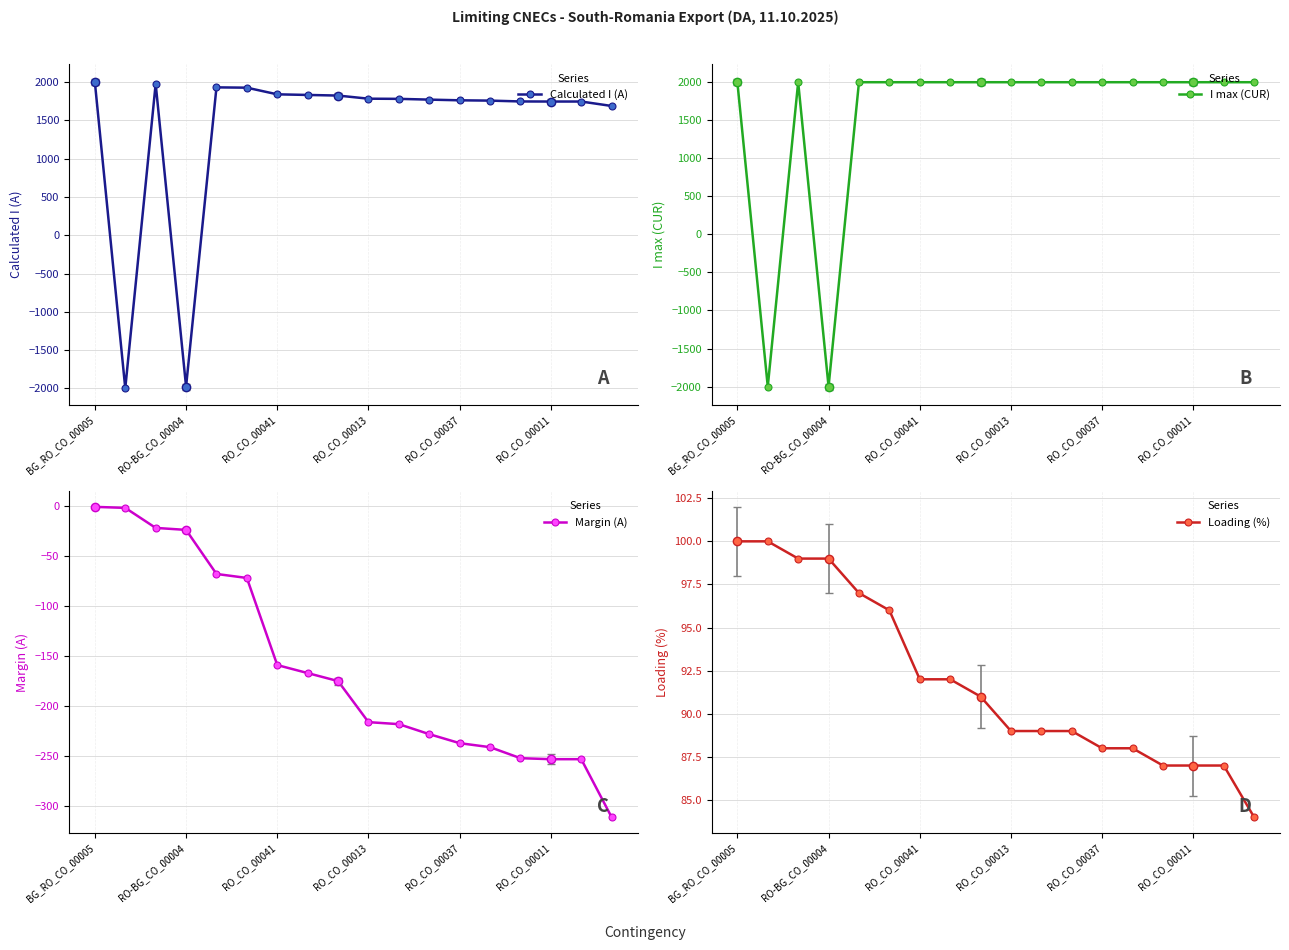

Which label corresponds to the largest value in the chart?

BG_RO_CO_00005